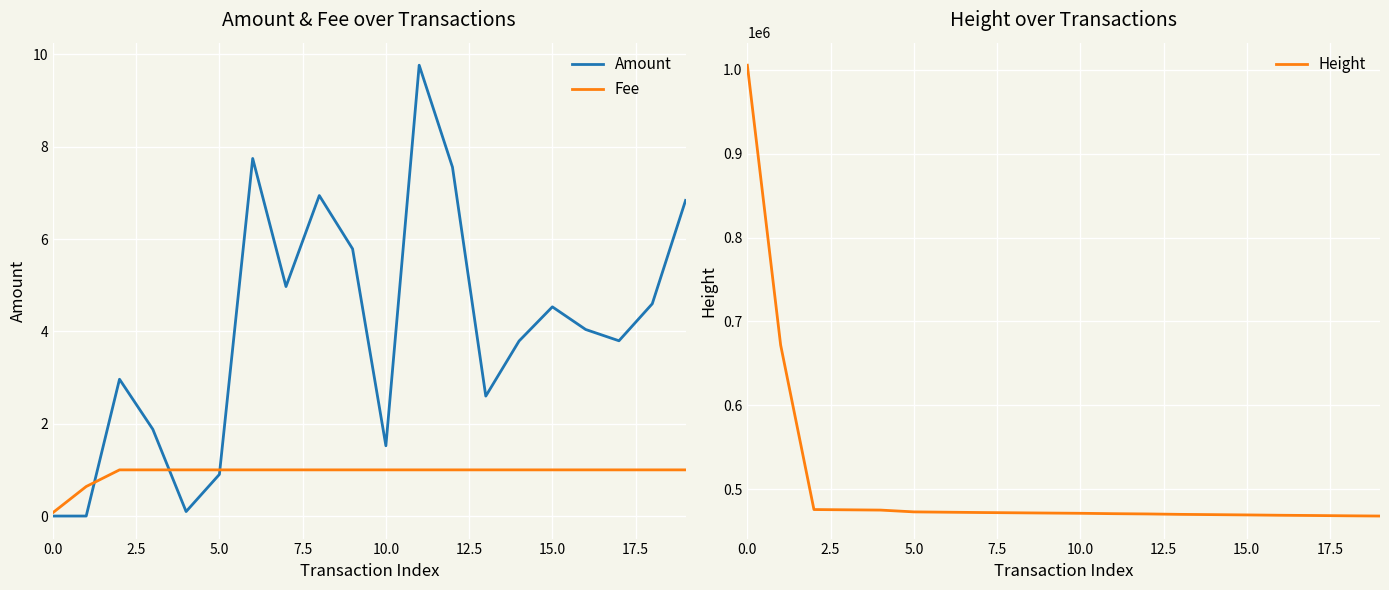

True or false: Fee has a value of 1.0 at 5.0.

True